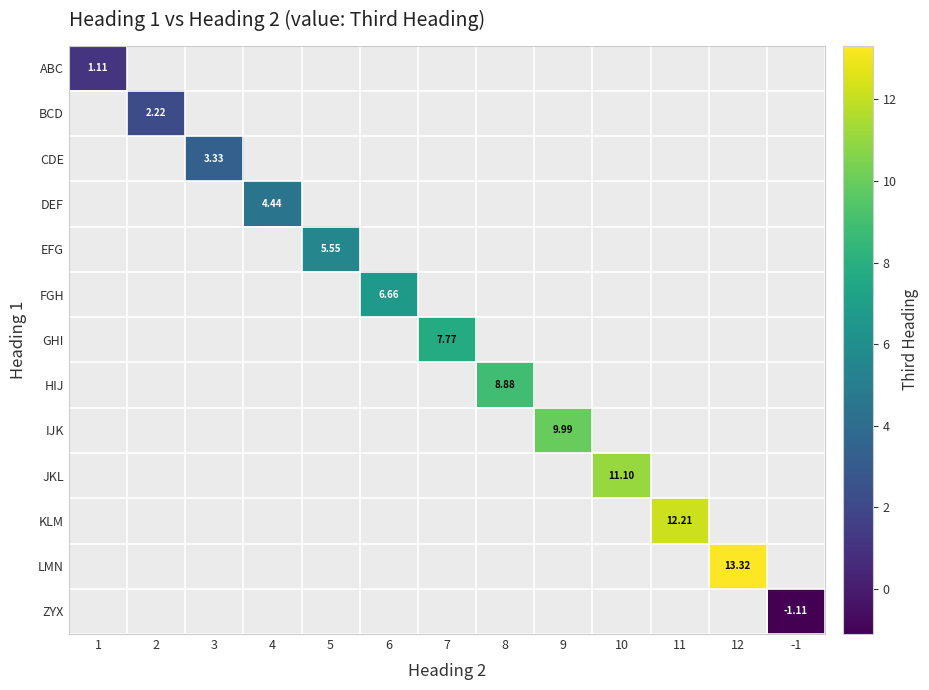

Which series has the widest spread of values?

ABC